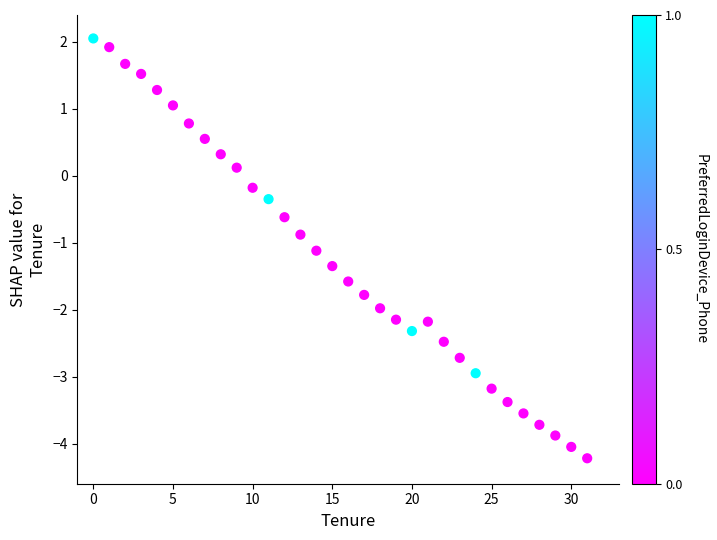

What is the range of Y values (max minus min)?

6.3